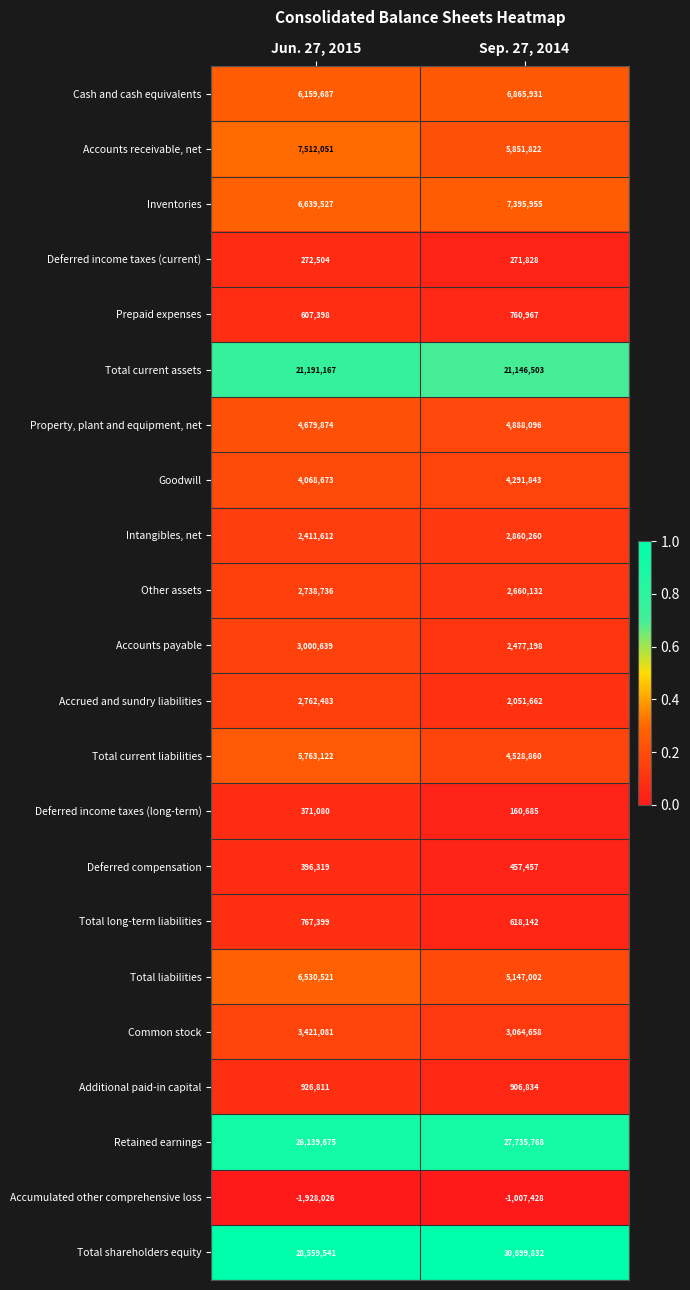

True or false: Accounts receivable, net has a value of 5083805 at Jun. 27, 2015.

False